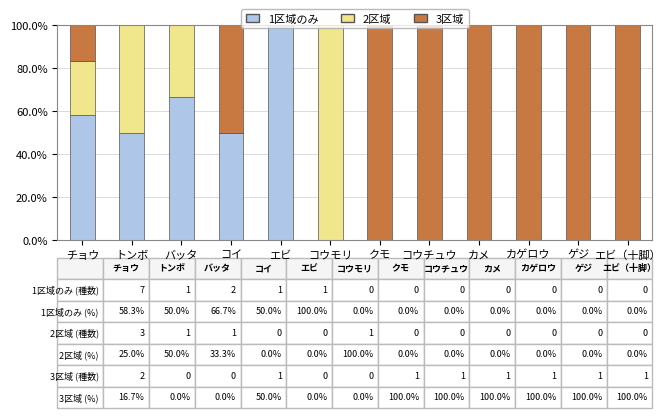

Are the bars horizontal?

No